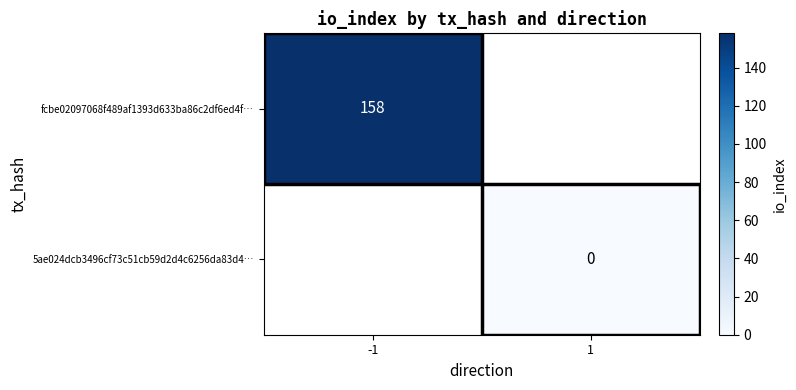

Is it true that fcbe02097068f489af1393d633ba86c2df6ed4f… equals 158 at -1?

True